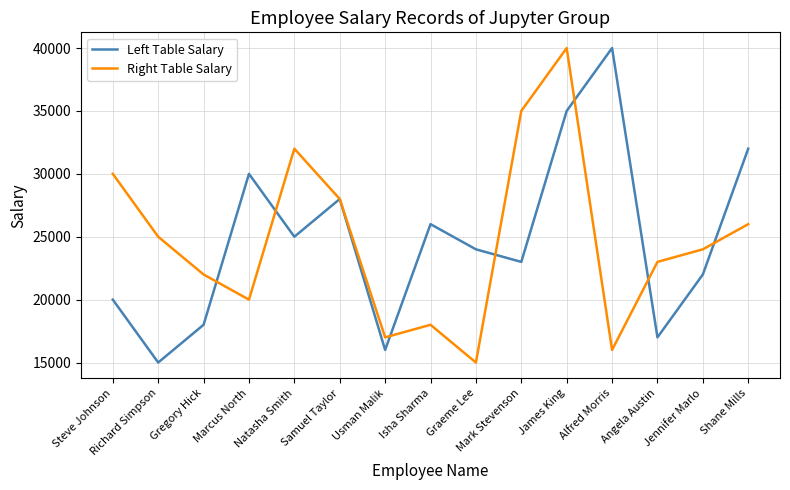

What position from the left is James King?

11